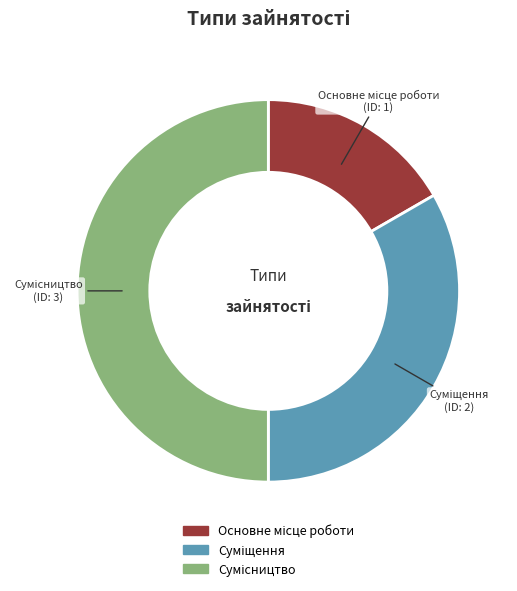

Which category has the biggest portion of the pie?

Сумісництво